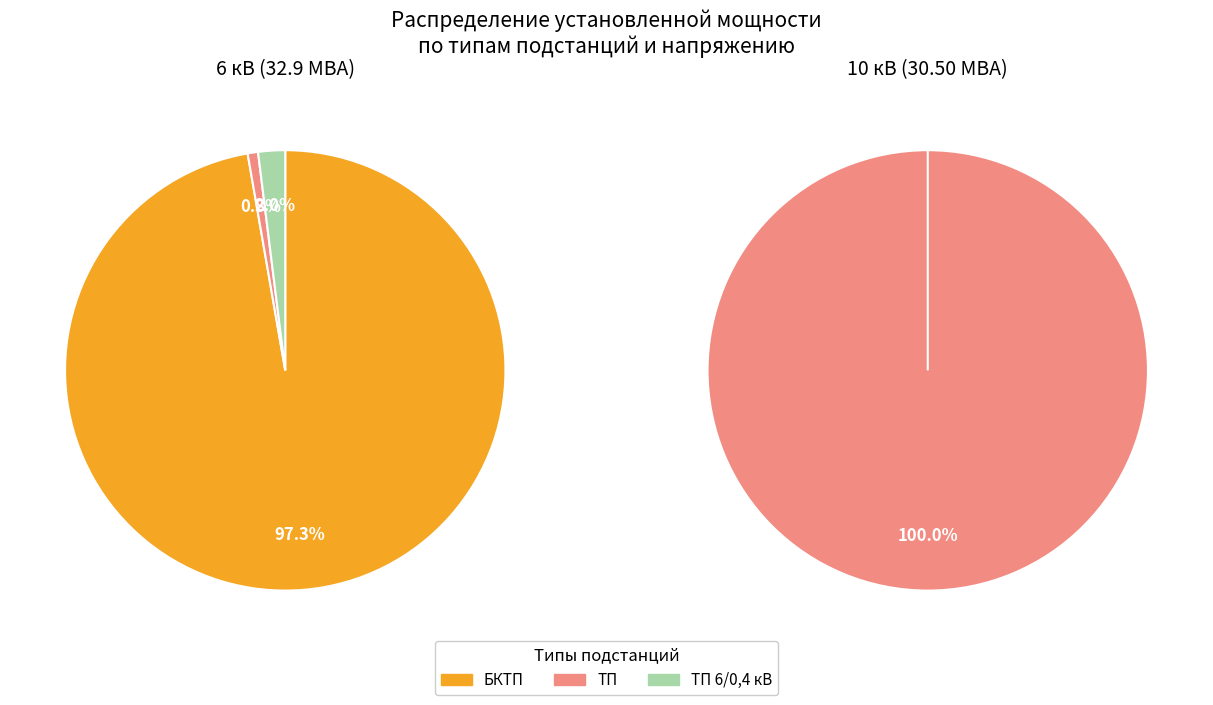

How many slices are in this pie chart?

3